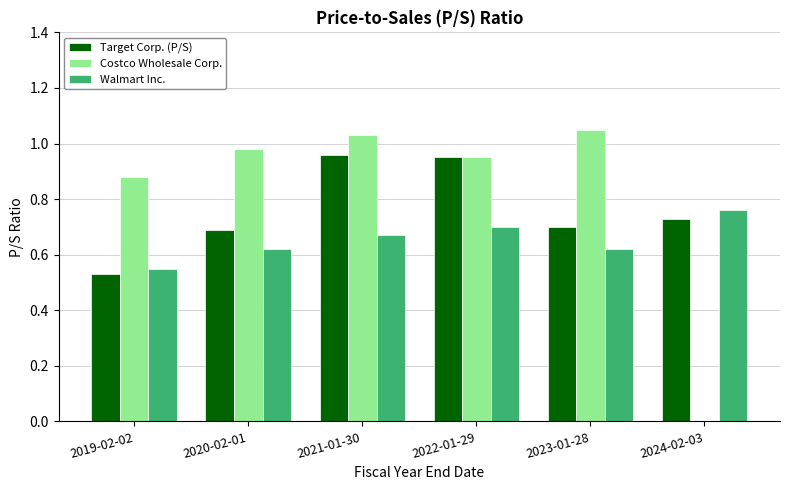

Which series has the widest spread of values?

Costco Wholesale Corp.